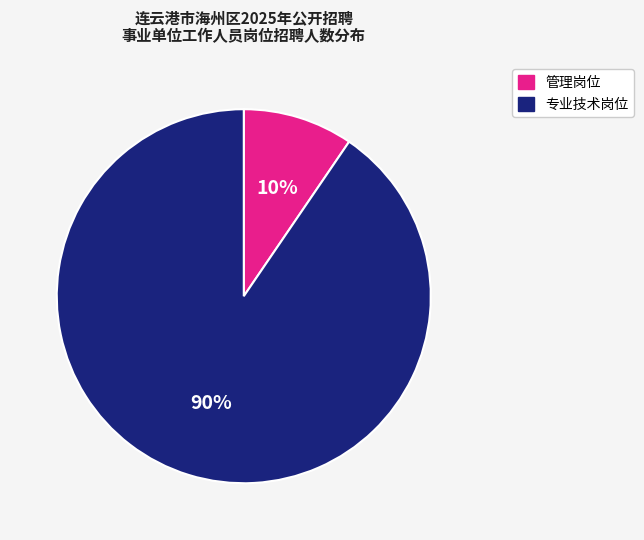

Does any single category account for the majority?

Yes